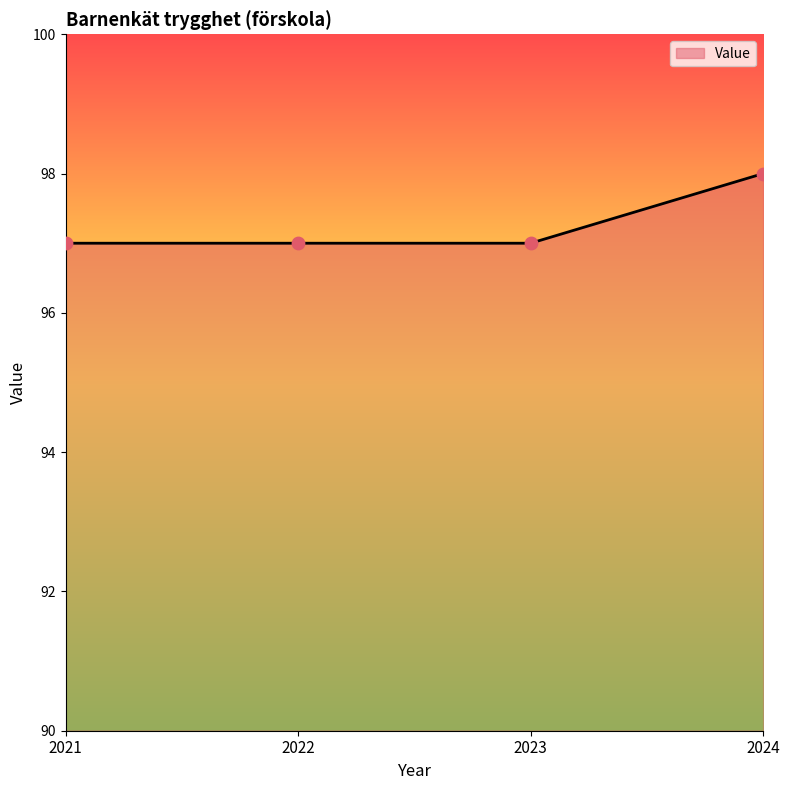

Approximately how many times larger is the value at 2021 compared to 2022?

1.0